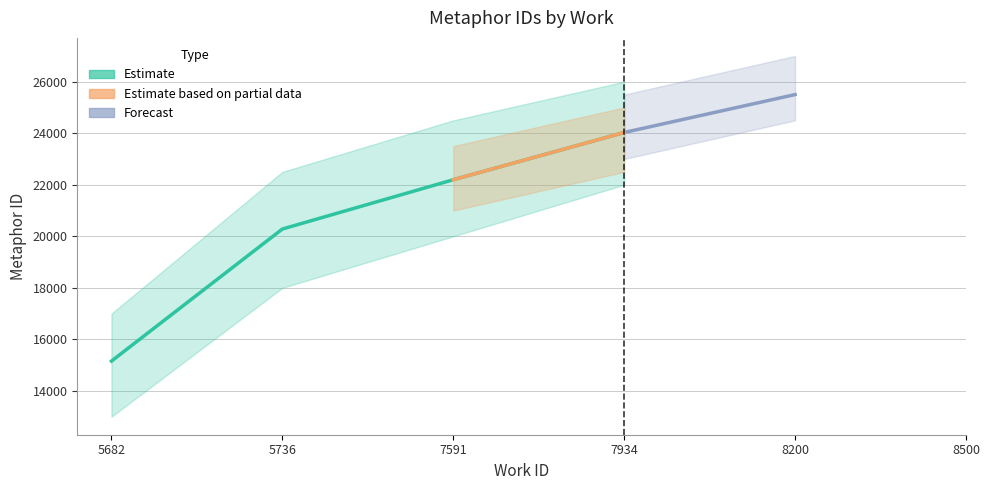

Which category has the lowest value across all series?

5682